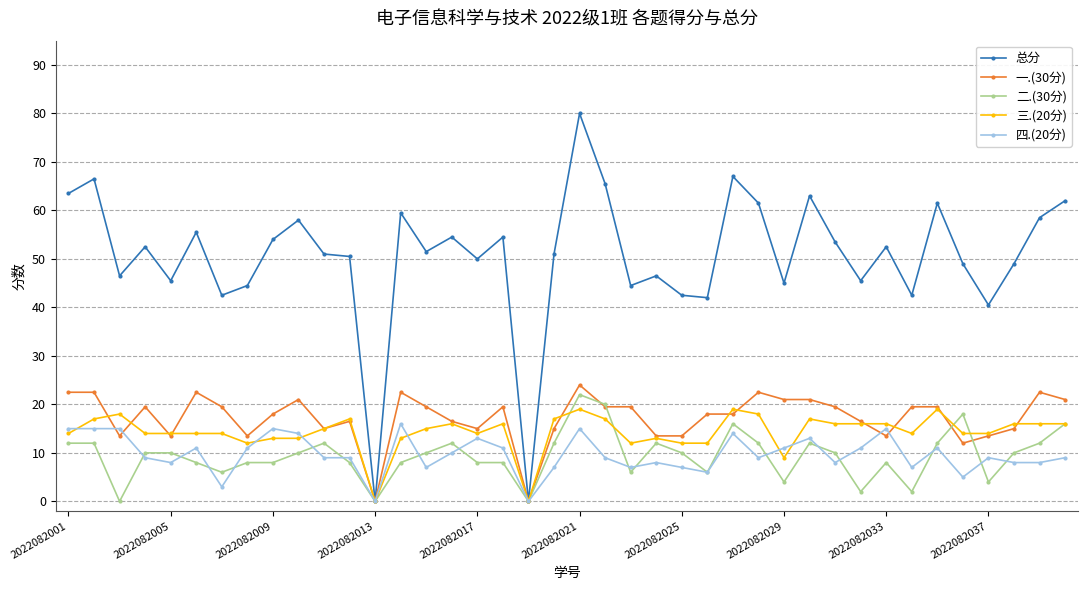

Which series has the largest total across all categories?

总分